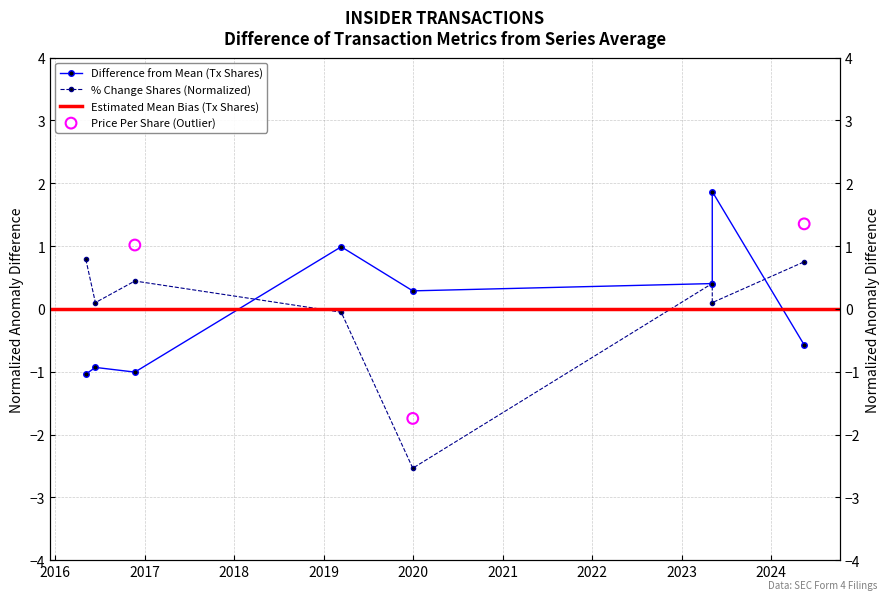

Which series reaches the minimum Y coordinate?

pctchgSharesOwned